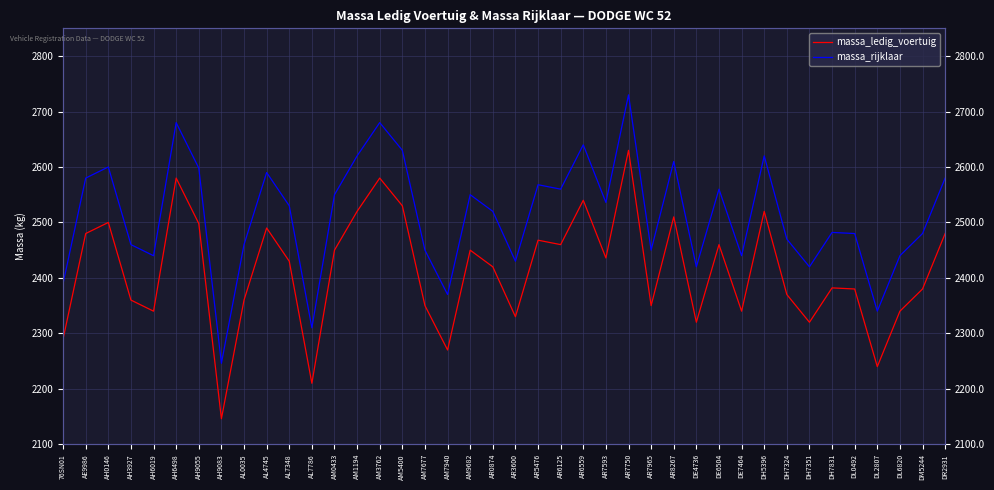

List the series in order of their overall mean, lowest first.

massa_ledig_voertuig, massa_rijklaar